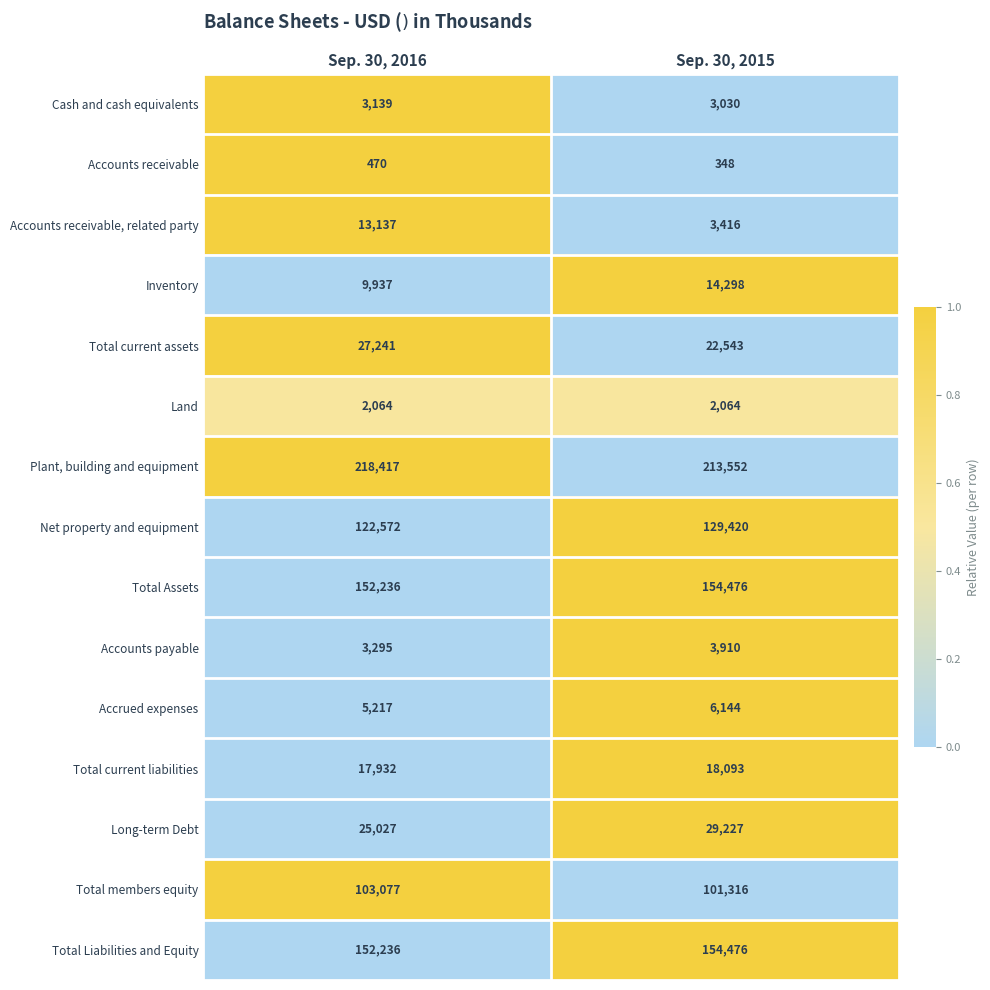

What is the greatest value displayed?

218417